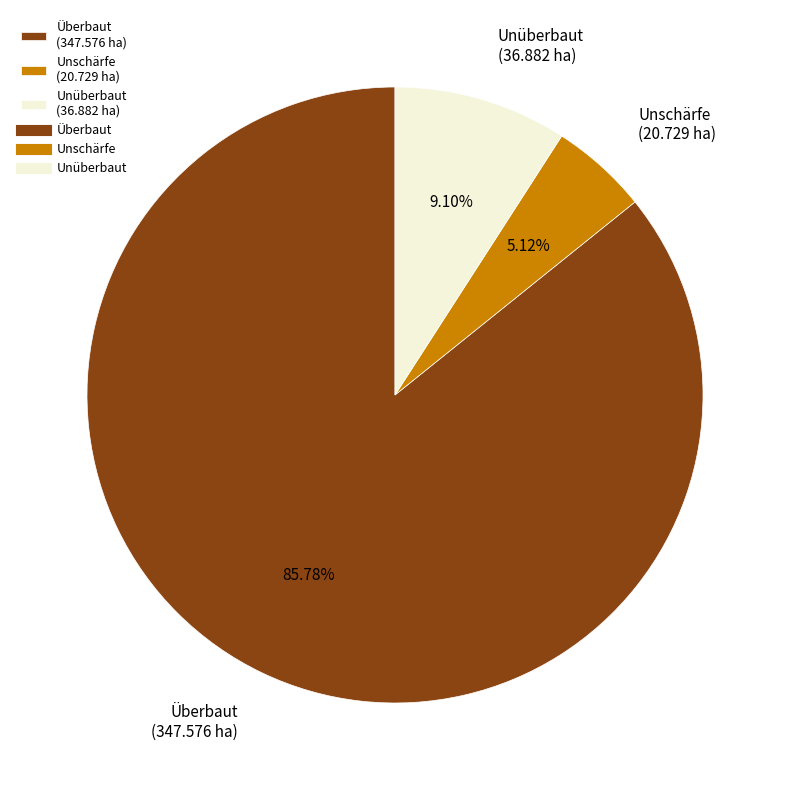

Rank the categories by value from lowest to highest.

Unschärfe (20.729 ha), Unüberbaut (36.882 ha), Überbaut (347.576 ha)